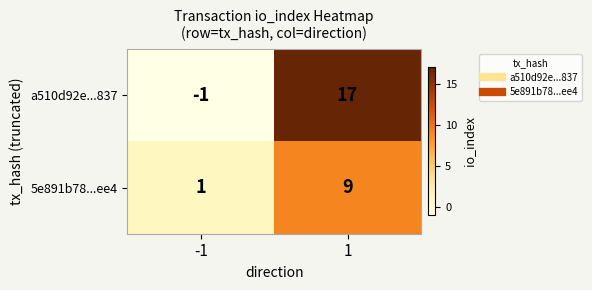

What is the approximate value of a510d92e...837 at 1, to the nearest 10?

20